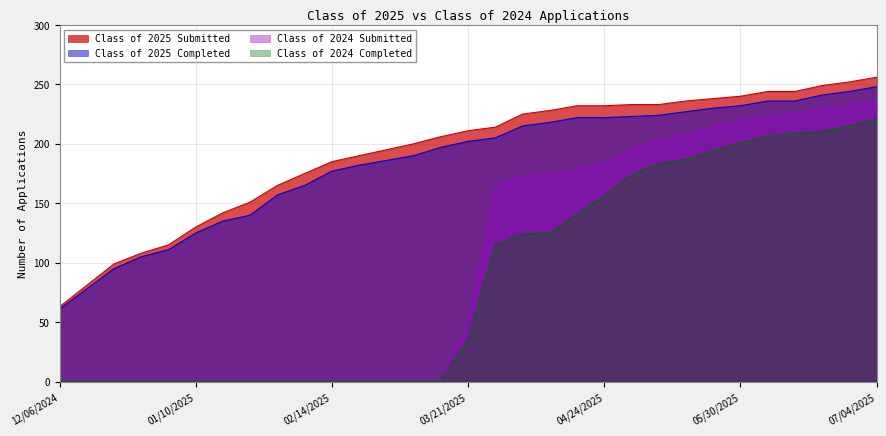

Does the chart have visible grid lines?

Yes